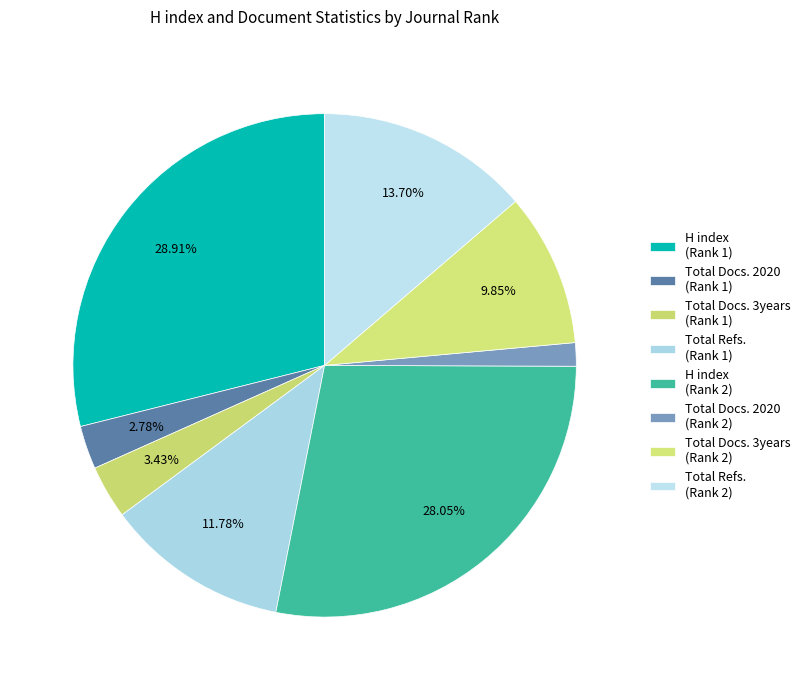

To the nearest percent, what percentage of the pie is Total Docs. 2020 (Rank 2)?

1%